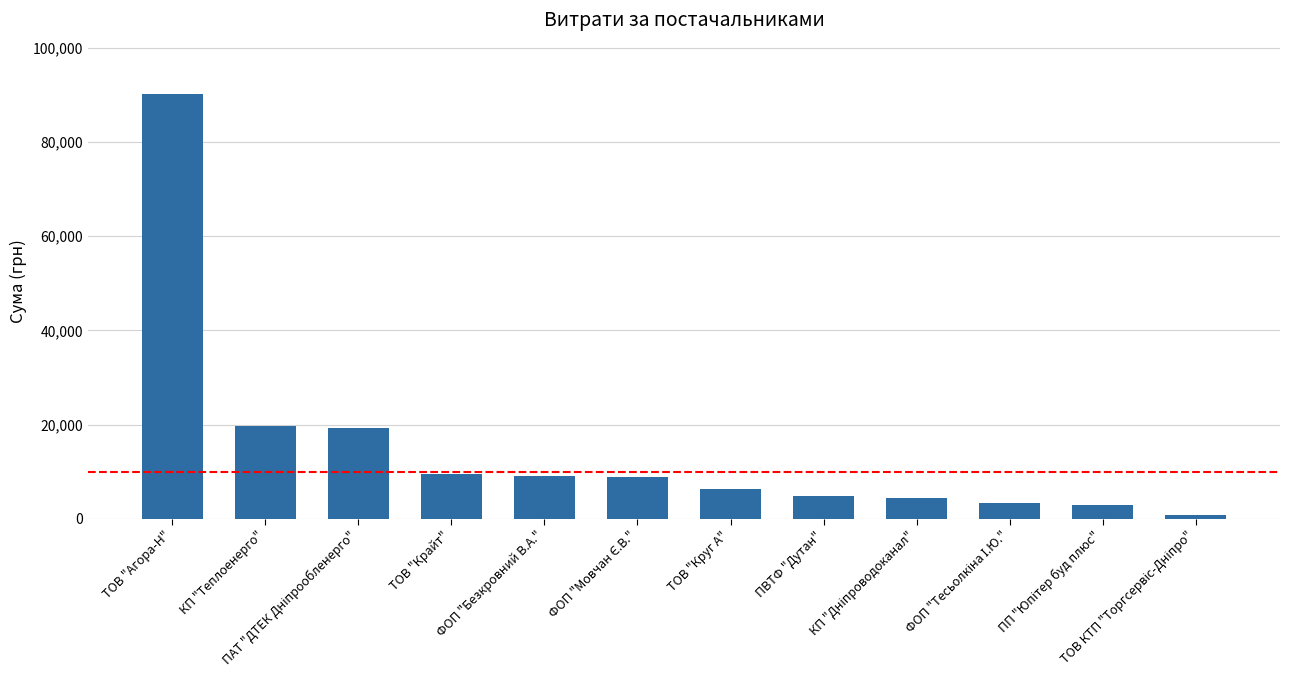

Between ТОВ "Круг А" and ТОВ "Крайт", which is larger?

ТОВ "Крайт"